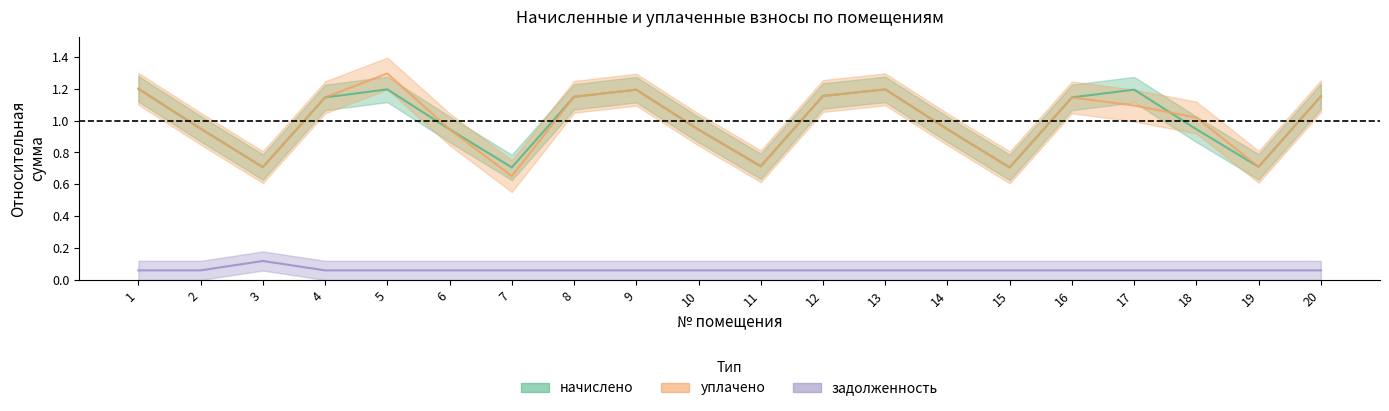

What is the value of the задолженность point at the 11th from the left?

0.1